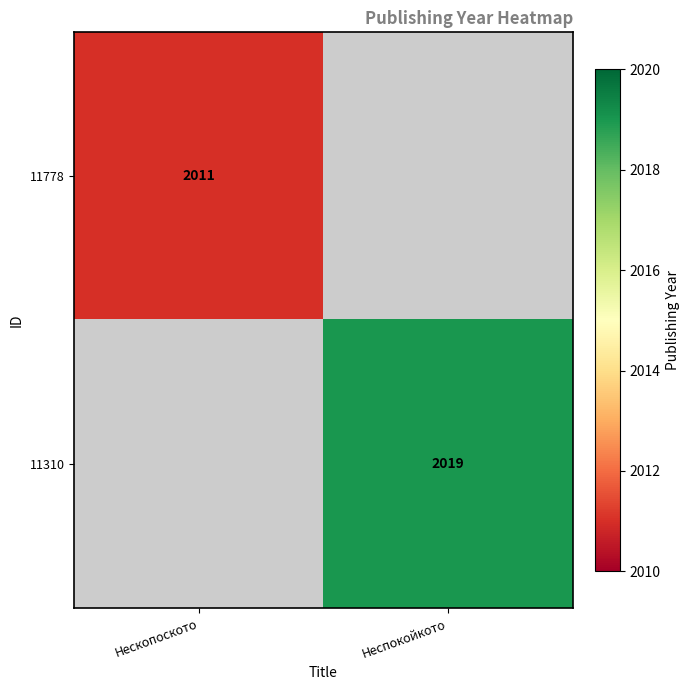

At how many categories does at least one series exceed 2018?

1